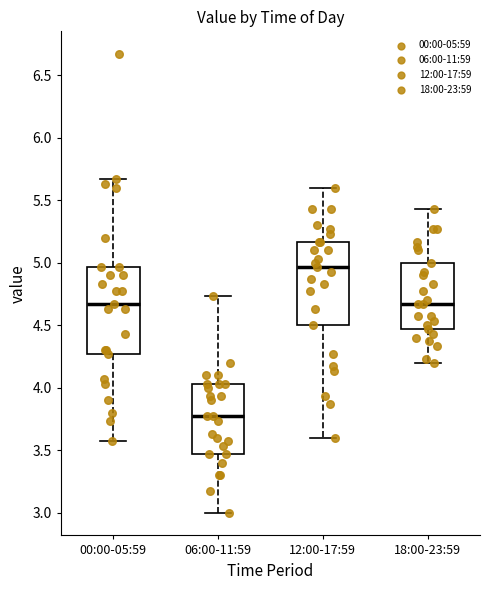

Reading left to right, read every box against the y-axis: the position of its median line, the range the box covers, and the ends of its whiskers. The values are not printed on the chart, so give them approximately, as read against the axis.

00:00-05:59: median 4.65, box 4.25 to 4.95, whiskers 3.55 to 5.65
06:00-11:59: median 3.75, box 3.45 to 4.05, whiskers 3.00 to 4.75
12:00-17:59: median 4.95, box 4.50 to 5.15, whiskers 3.60 to 5.60
18:00-23:59: median 4.65, box 4.45 to 5.00, whiskers 4.20 to 5.45